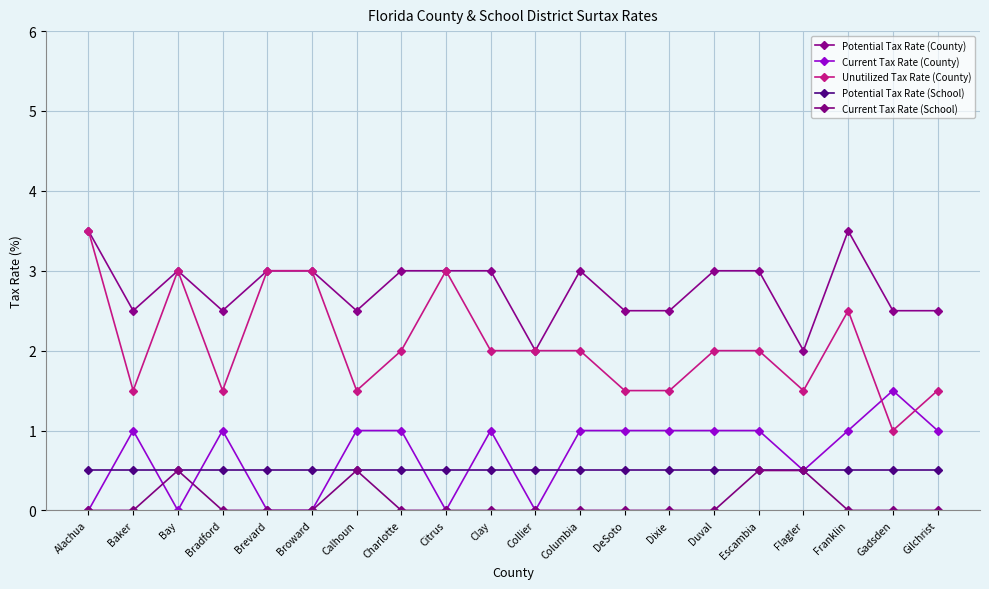

Where does the Unutilized Tax Rate (County) series first go above 2?

Alachua